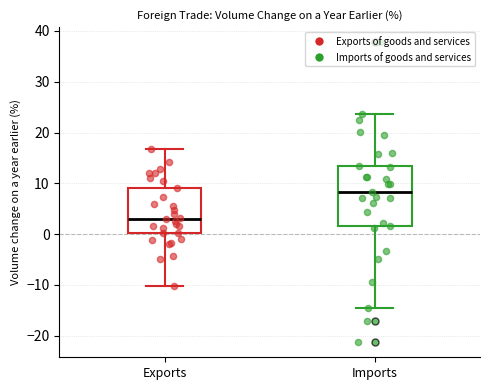

Which box has the lowest median line?

Exports